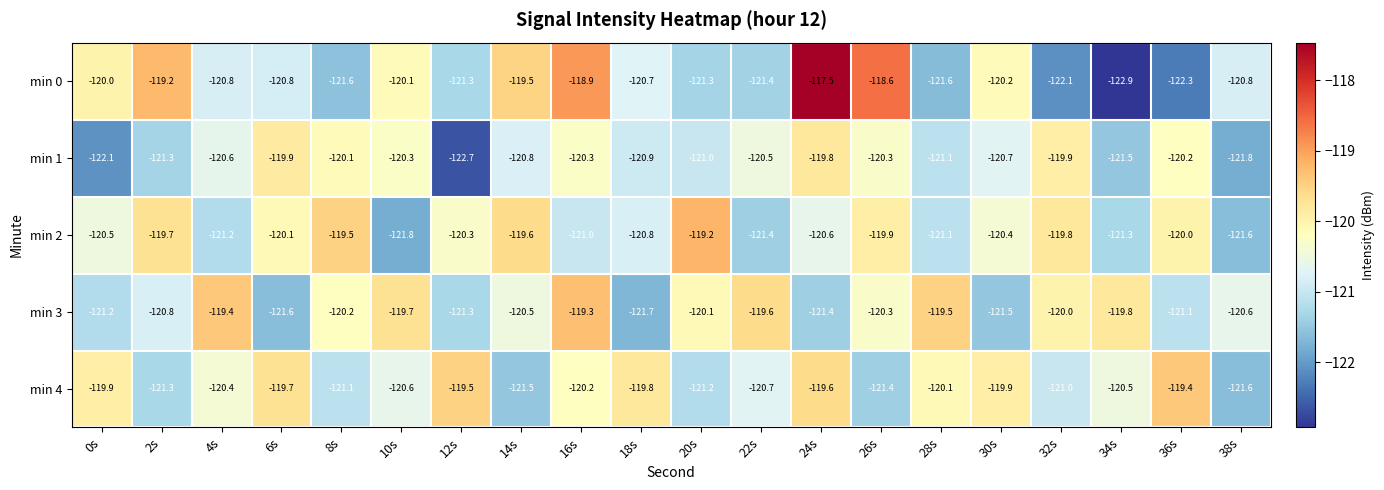

At which category is the sum across all series the highest?

24s